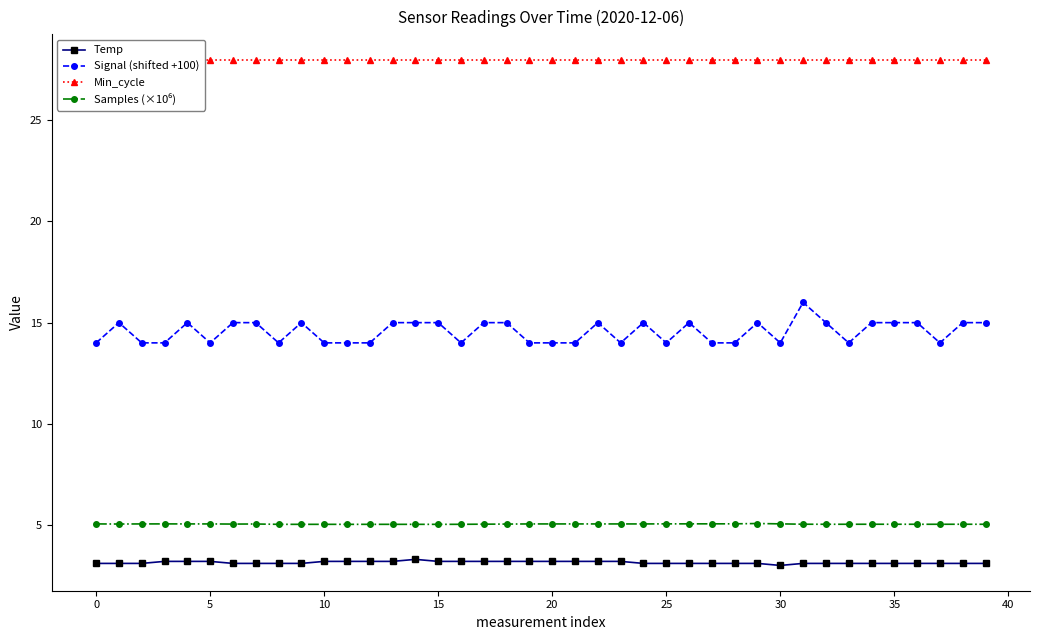

Between 15 and 13, which is larger?

15